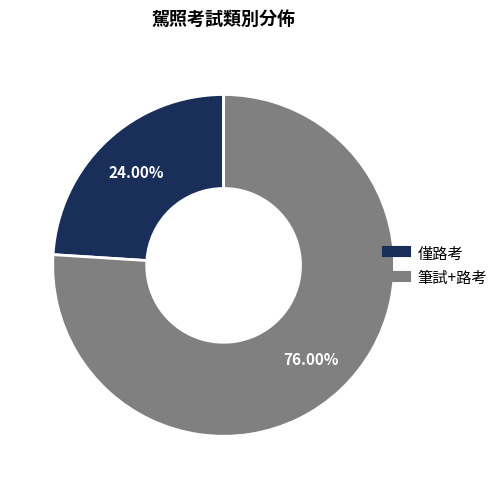

True or false: 筆試+路考 accounts for 68% of the total.

False